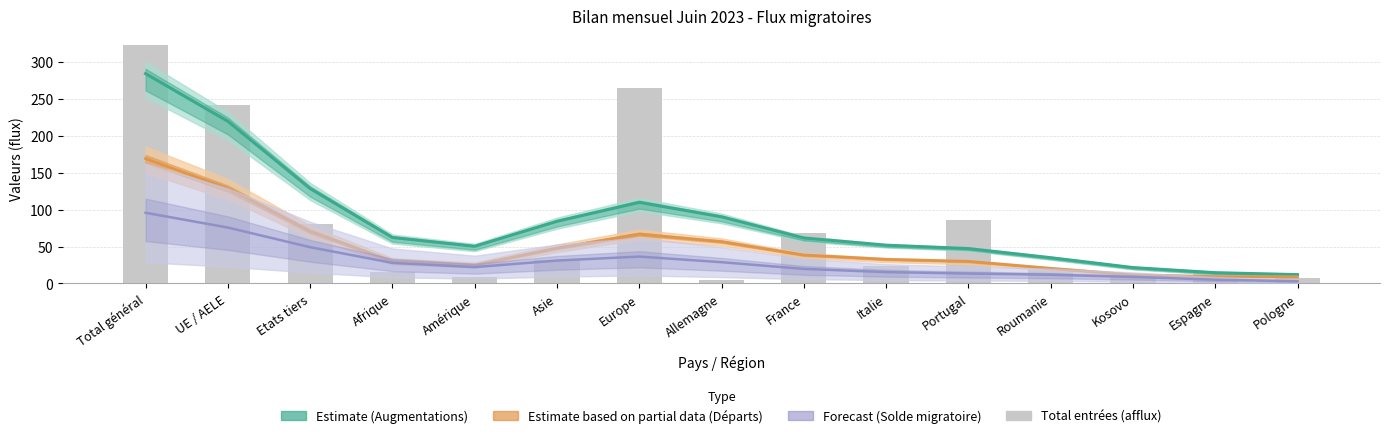

What value does the Total départs (sorties) series have at Roumanie?

20.5